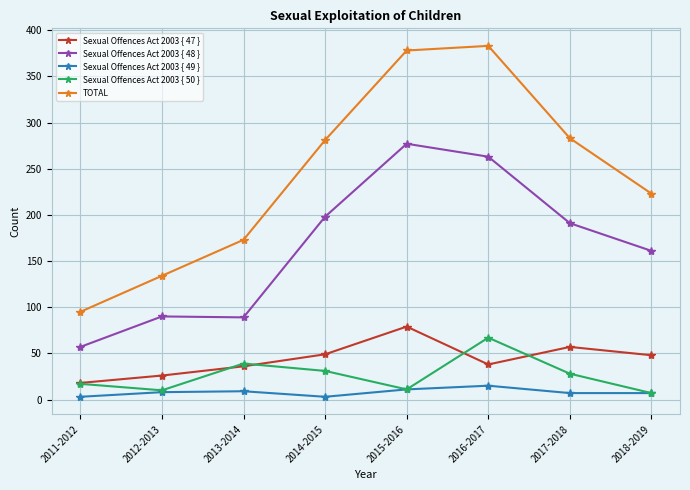

True or false: Sexual Offences Act 2003 { 50 } has more than 1 interior local peaks.

True